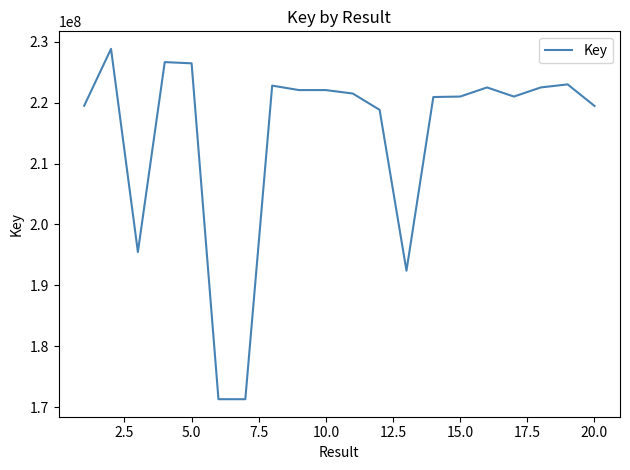

What is the smallest value displayed?

171281298